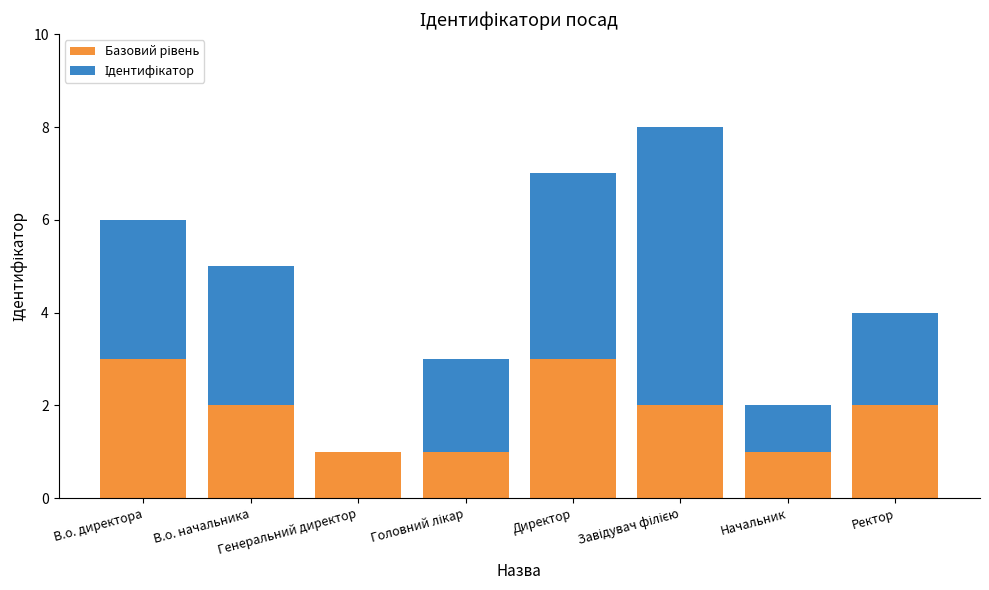

How many series are shown in this chart?

2